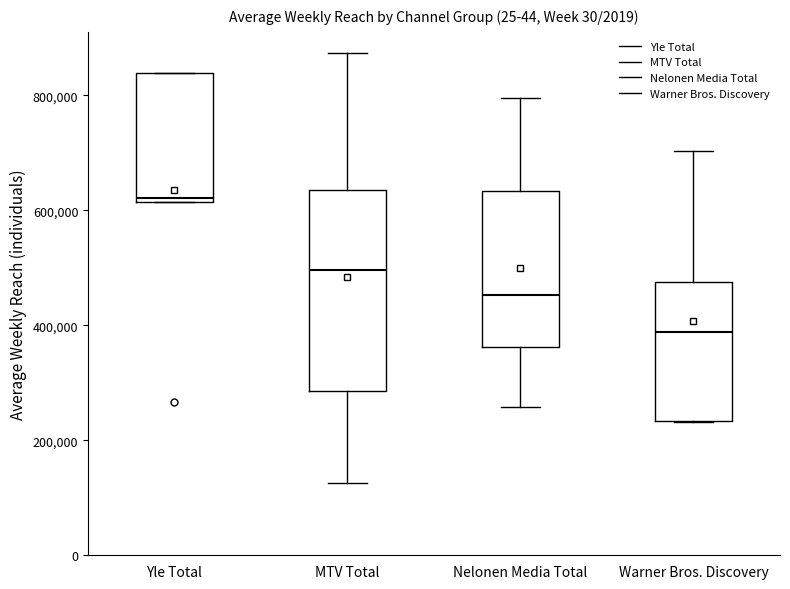

Reading left to right, transcribe this box plot: for each box, give where its median line is, the range the box spans, and where its two whiskers end, as read against the y-axis. The values are not printed on the chart, so give them approximately, as read against the axis.

Yle Total: median 620000 (just above the box's lower edge), box 620000 to 840000, whiskers 620000 to 840000
MTV Total: median 500000, box 280000 to 640000, whiskers 120000 to 880000
Nelonen Media Total: median 460000, box 360000 to 640000, whiskers 260000 to 800000
Warner Bros. Discovery: median 380000, box 240000 to 480000, whiskers 240000 to 700000